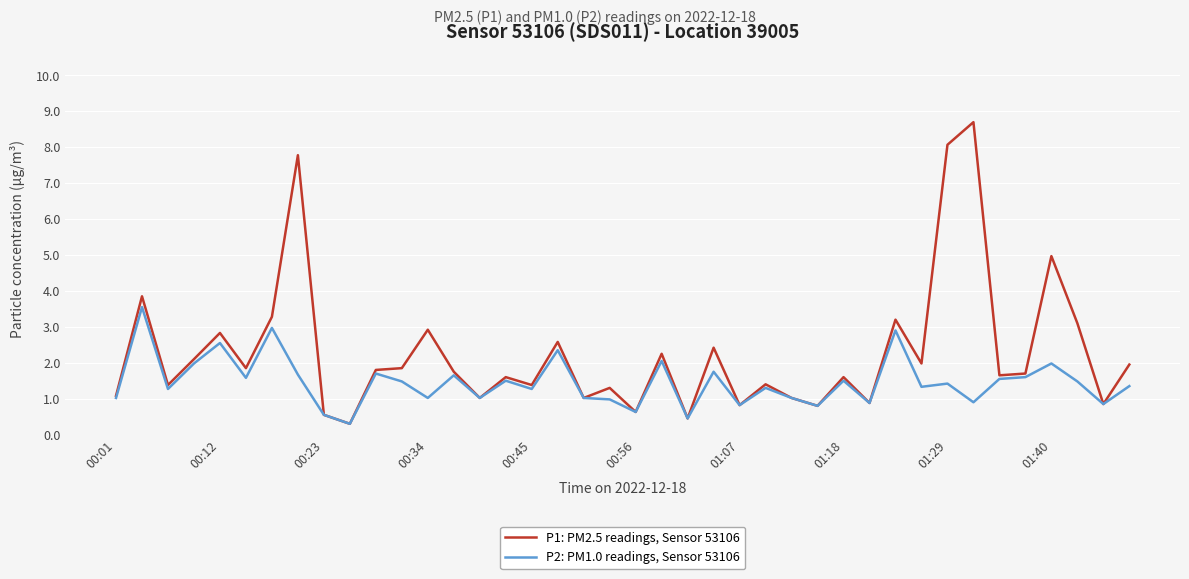

List the series in order of their peak value, lowest first.

P2: PM1.0 readings, Sensor 53106, P1: PM2.5 readings, Sensor 53106